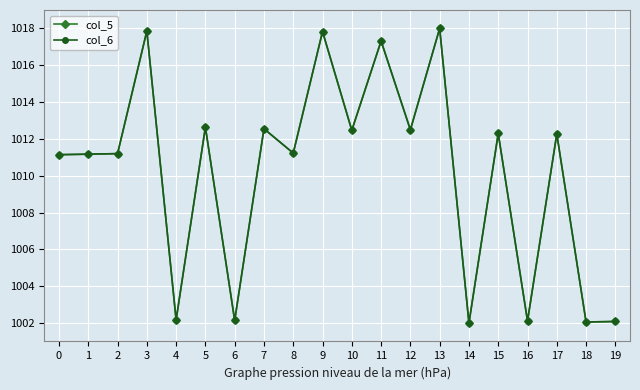

The value of col_6 at 12 is 382.1. True or false?

False